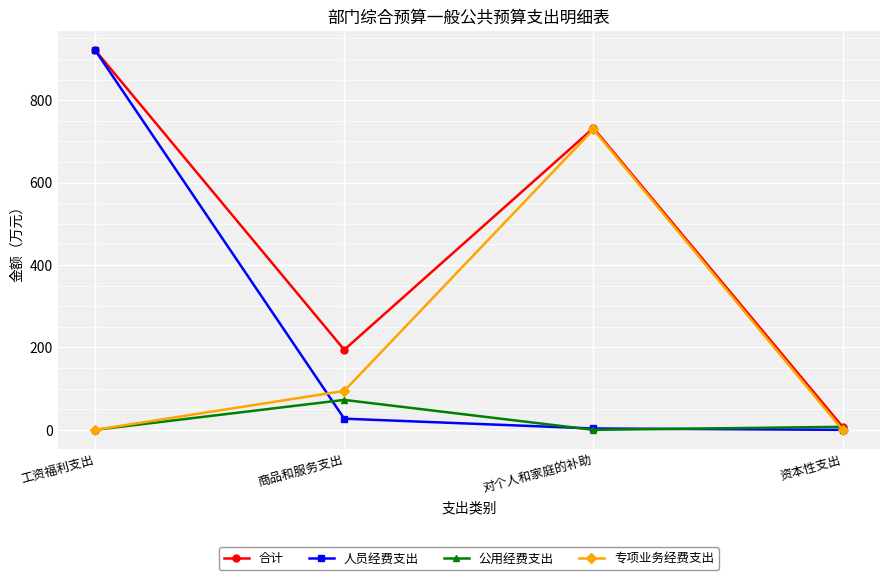

List the labels in order of 合计 value, smallest first.

资本性支出, 商品和服务支出, 对个人和家庭的补助, 工资福利支出